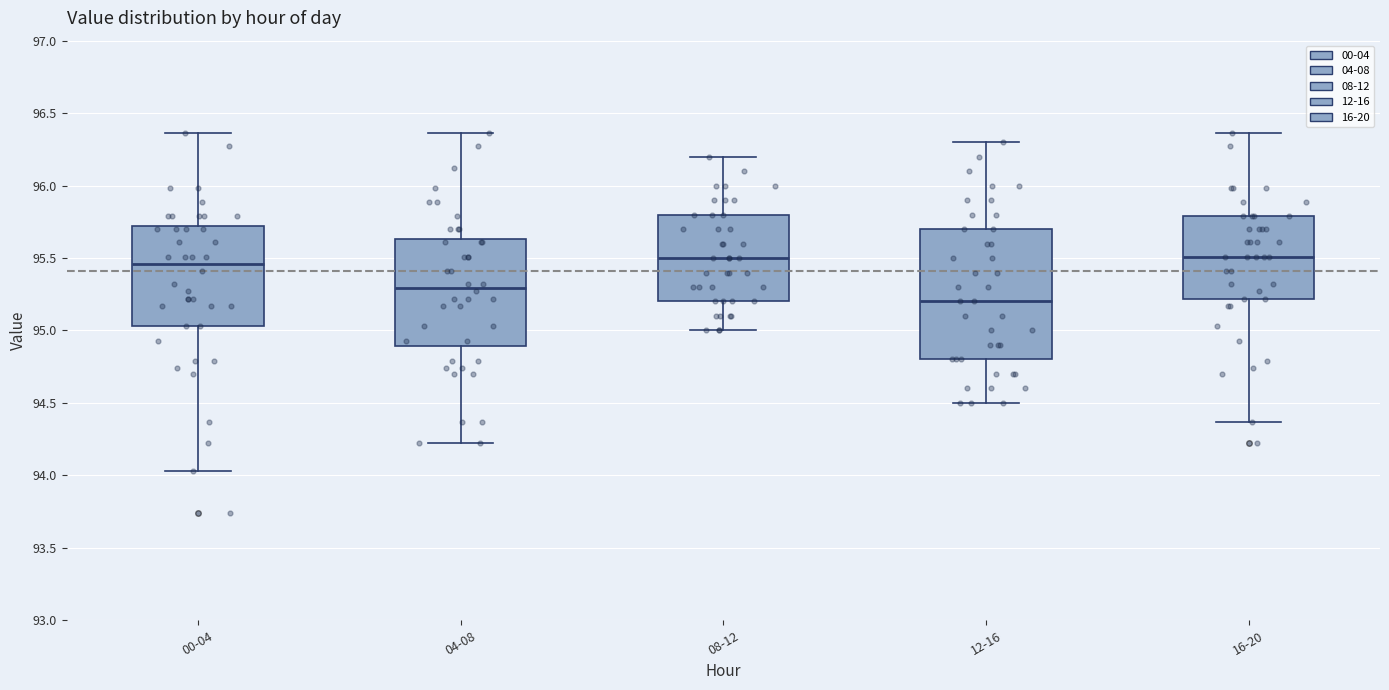

Which box has the lowest median line?

12-16